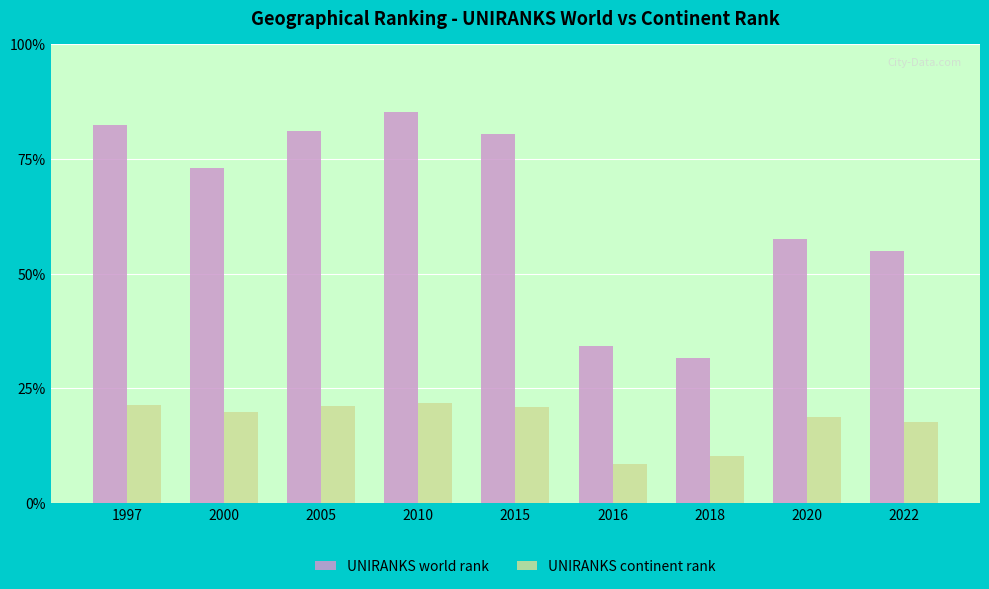

What are all the series names shown in the legend?

UNIRANKS world rank, UNIRANKS continent rank